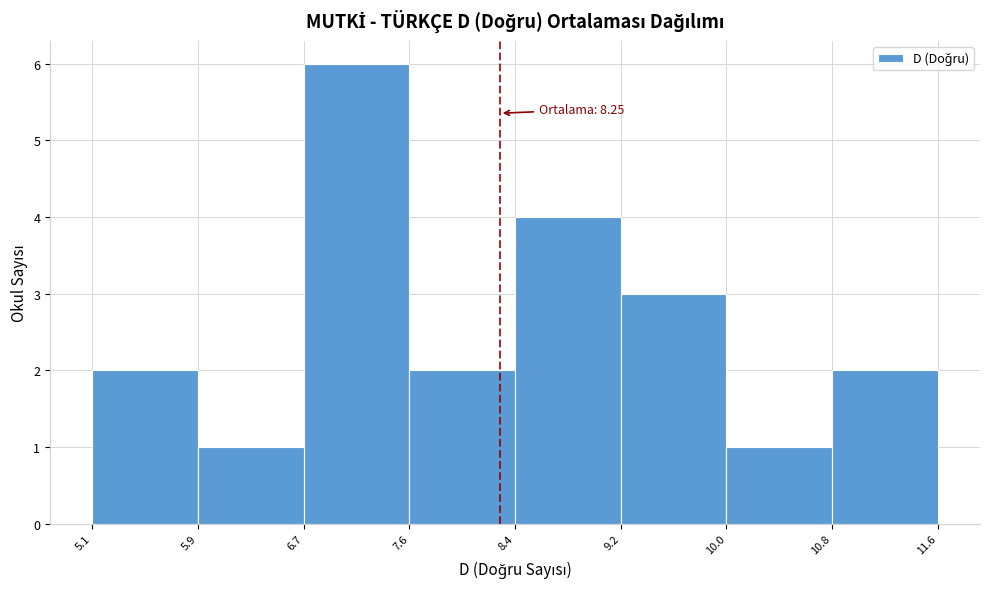

Which range on the x-axis has the tallest bar?

6.7 to 7.6